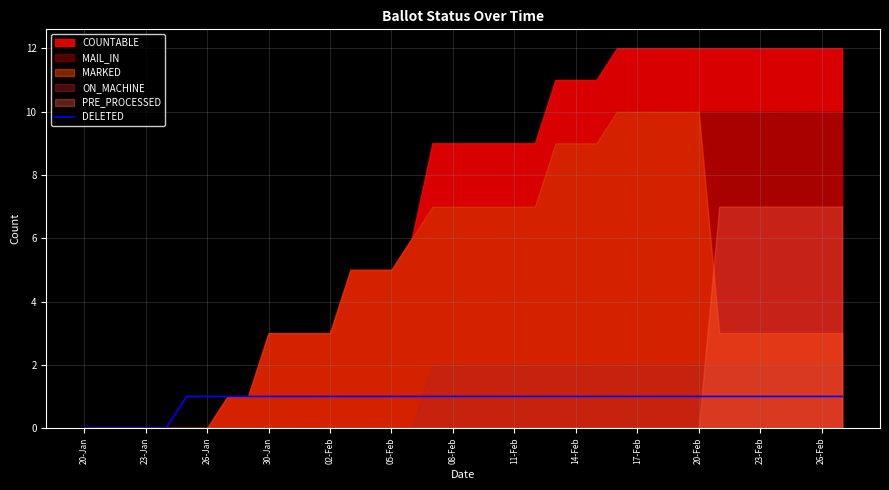

Between 23 and 17, which is larger?

23